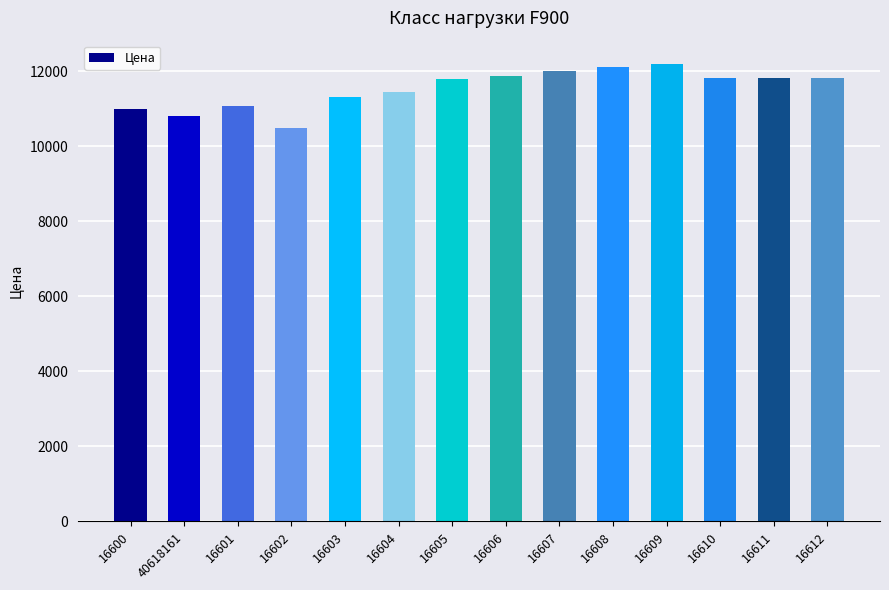

What is the label of the 10th bar from the right?

16603